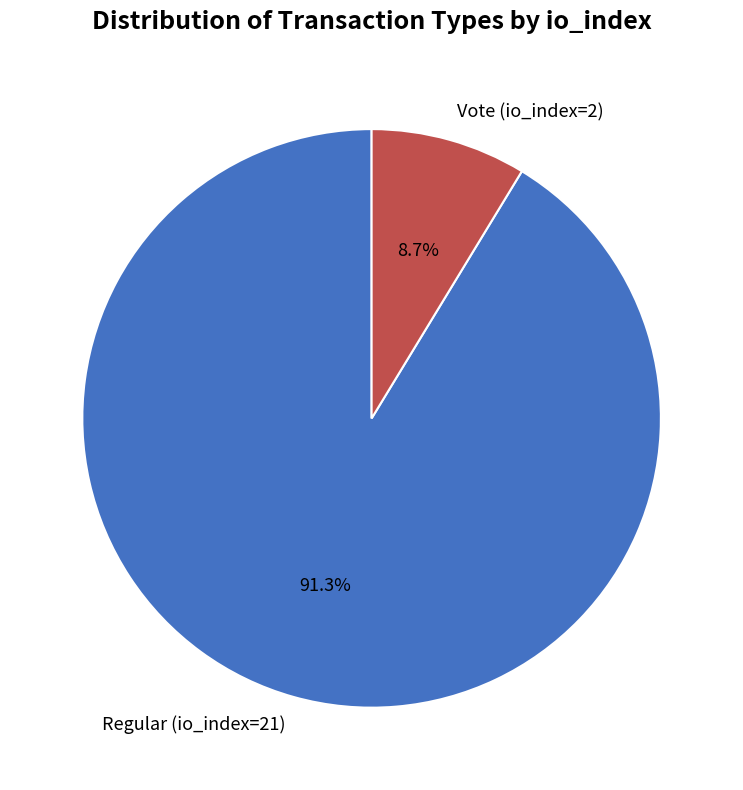

What is the ratio of the value at Vote (io_index=2) to the value at Regular (io_index=21)?

0.1